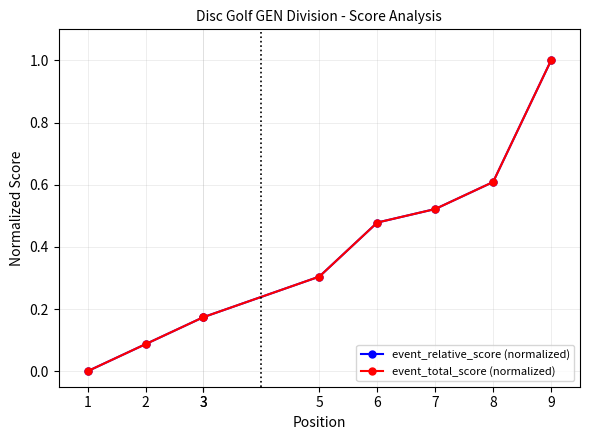

What is the difference between the event_relative_score (normalized) values at 7 and 5?

0.2